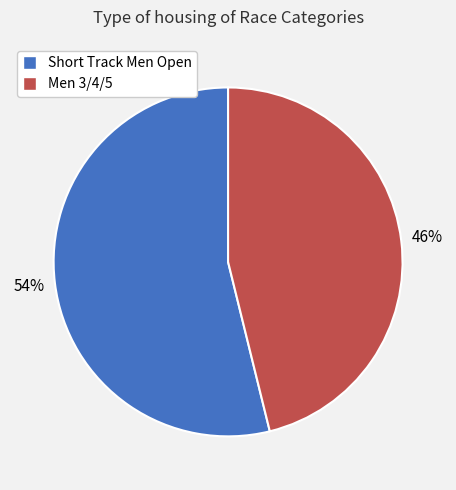

Is there any slice that represents more than half of the pie?

Yes